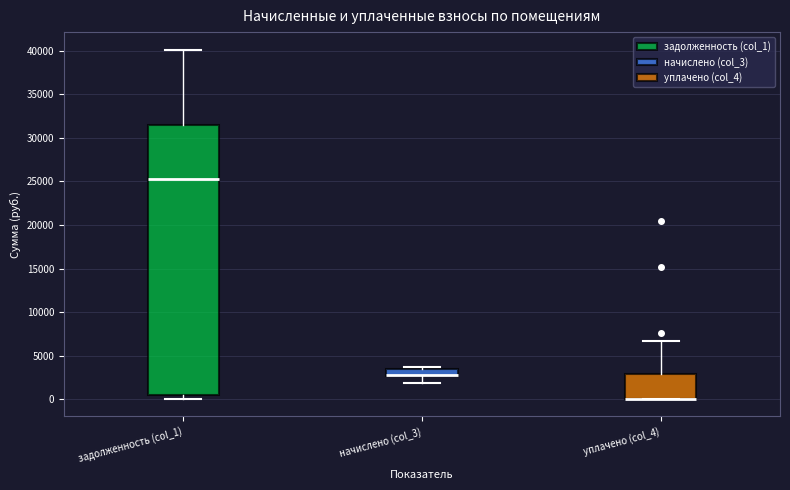

Comparing the boxes themselves (not the whiskers), which one is the tallest?

задолженность (col_1)